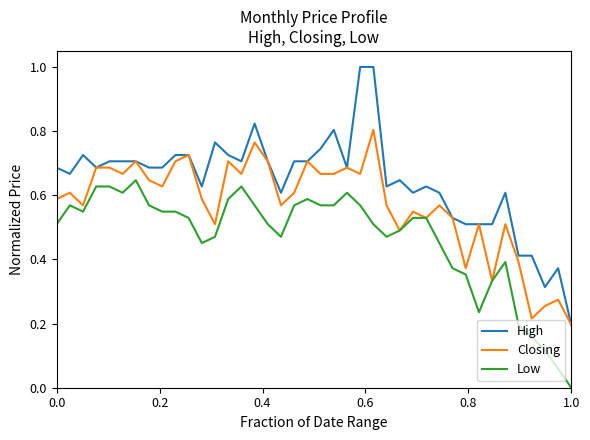

True or false: Low has more than 2 interior local peaks.

True